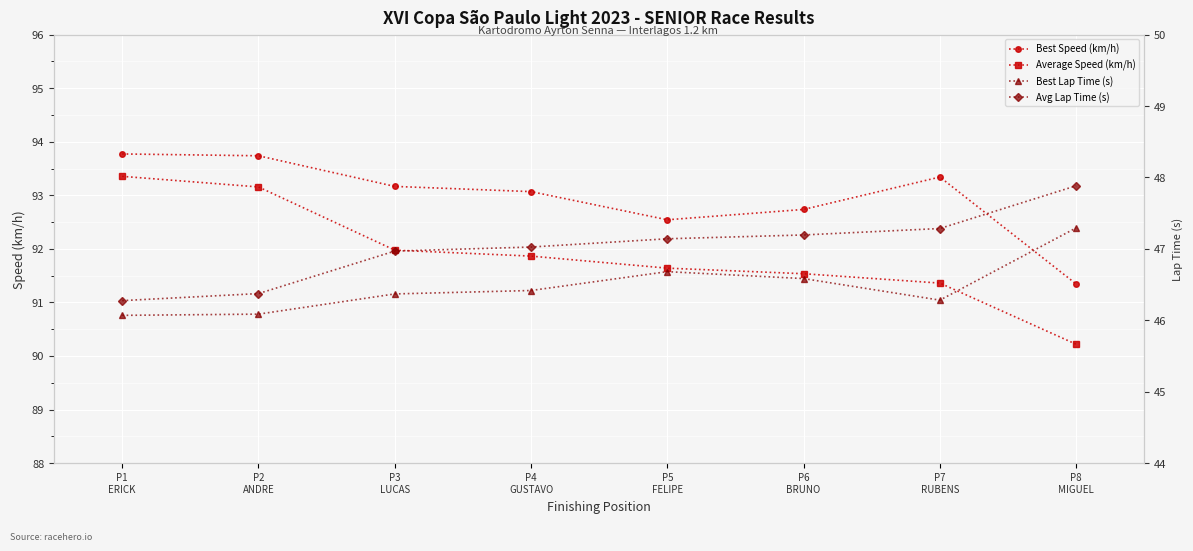

Which series has the widest spread of values?

Average Speed (km/h)